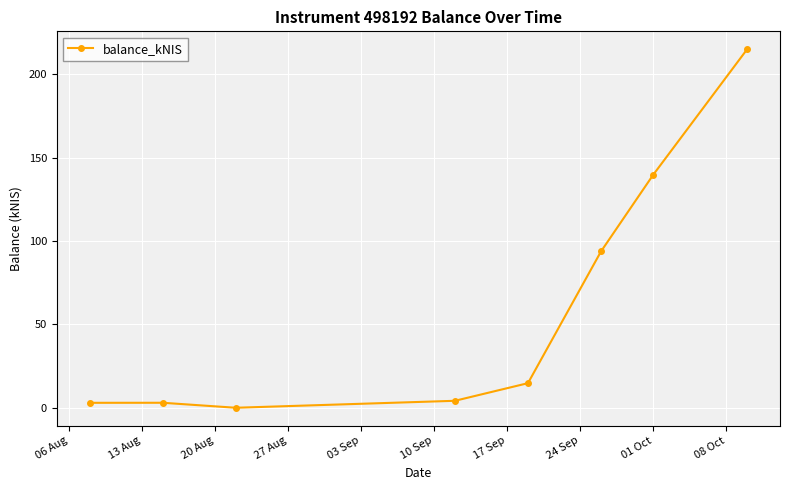

What is the difference between the maximum and minimum values?

215.1